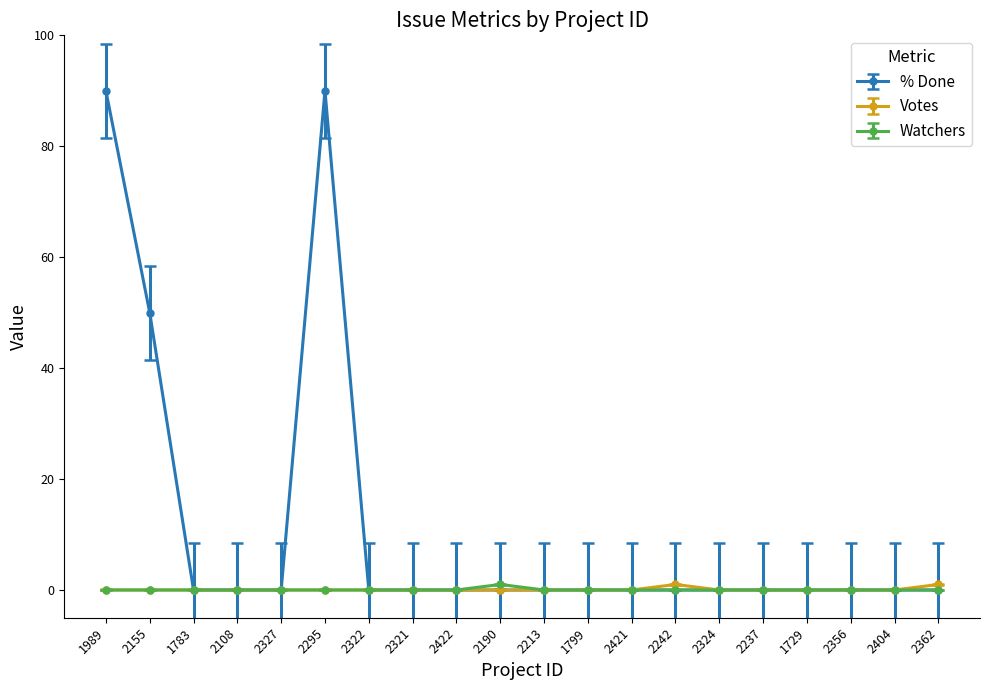

What is the sum of all Votes values?

2